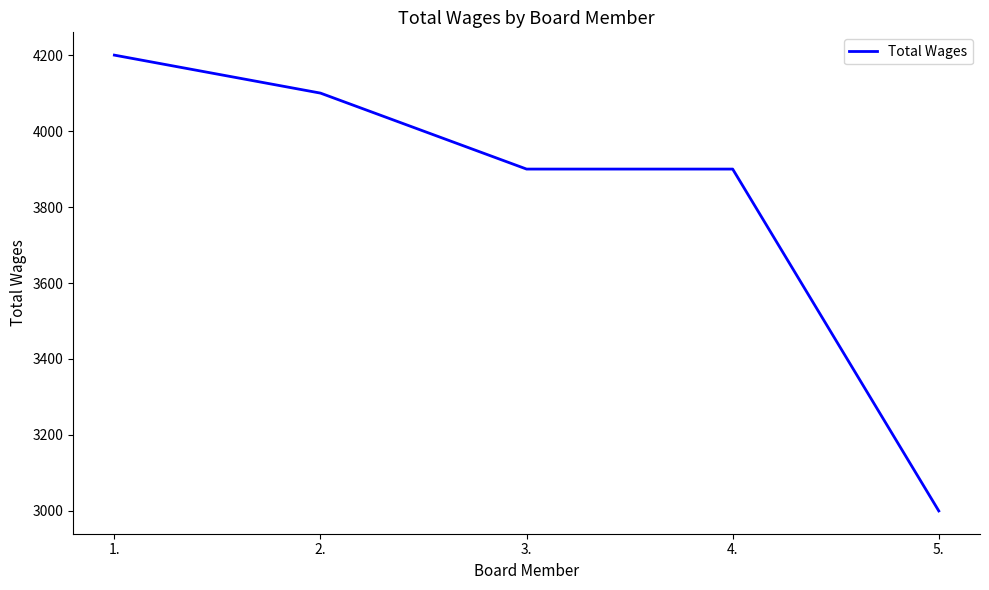

True or false: there are more than 1 points higher than both neighbors.

False